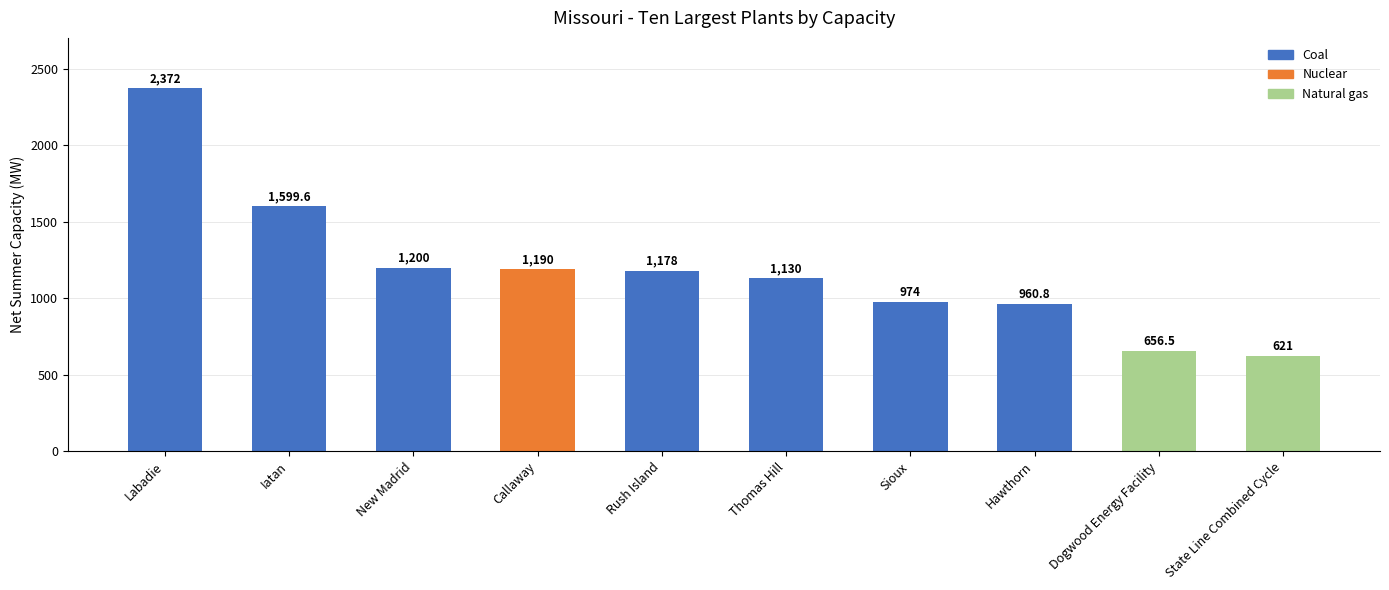

Reading left to right, transcribe all the data shown in this chart.

Labadie=2372.0	Iatan=1599.6	New Madrid=1200.0	Callaway=1190.0	Rush Island=1178.0	Thomas Hill=1130.0	Sioux=974.0	Hawthorn=960.8	Dogwood Energy Facility=656.5	State Line Combined Cycle=621.0